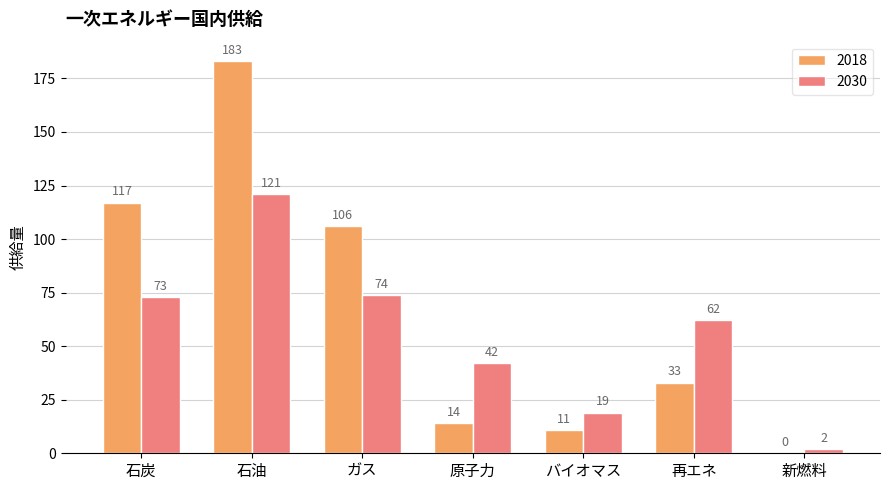

What is the sum of all 2018 values?

464